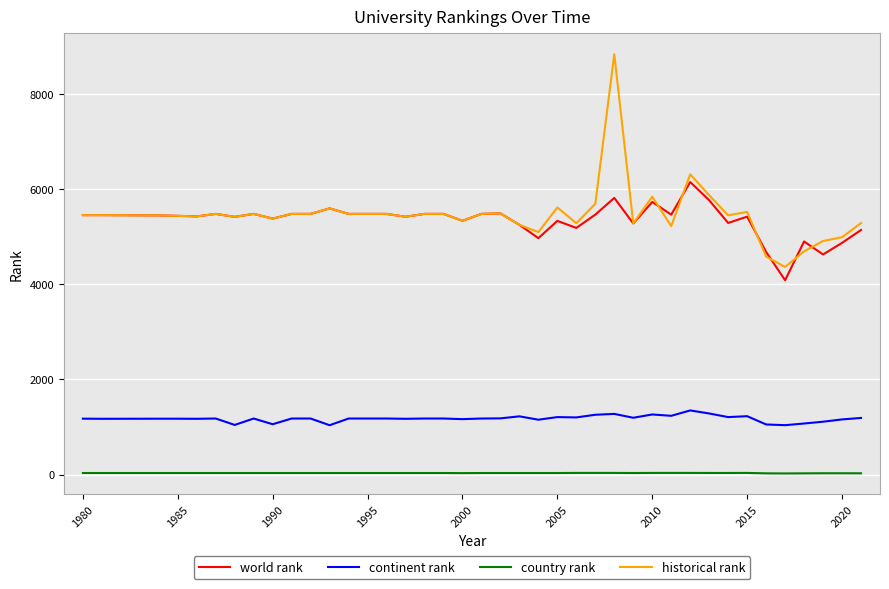

List the series in order of their peak value, highest first.

historical rank, world rank, continent rank, country rank